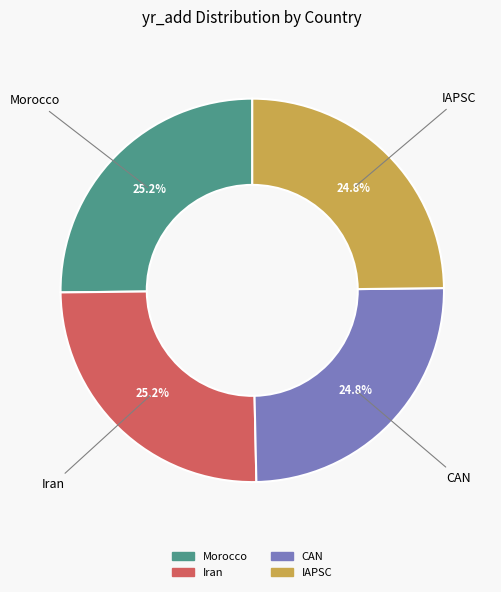

To the nearest percent, what percentage of the pie is Morocco?

25%